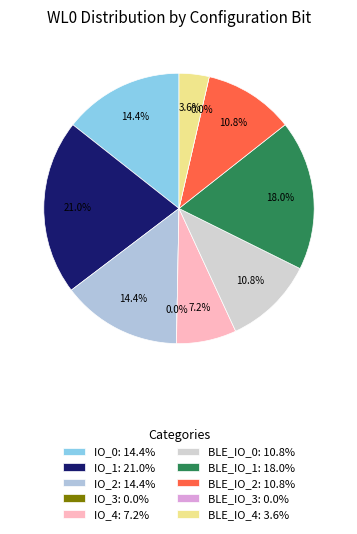

The IO_1 slice represents 8% of the pie. True or false?

False